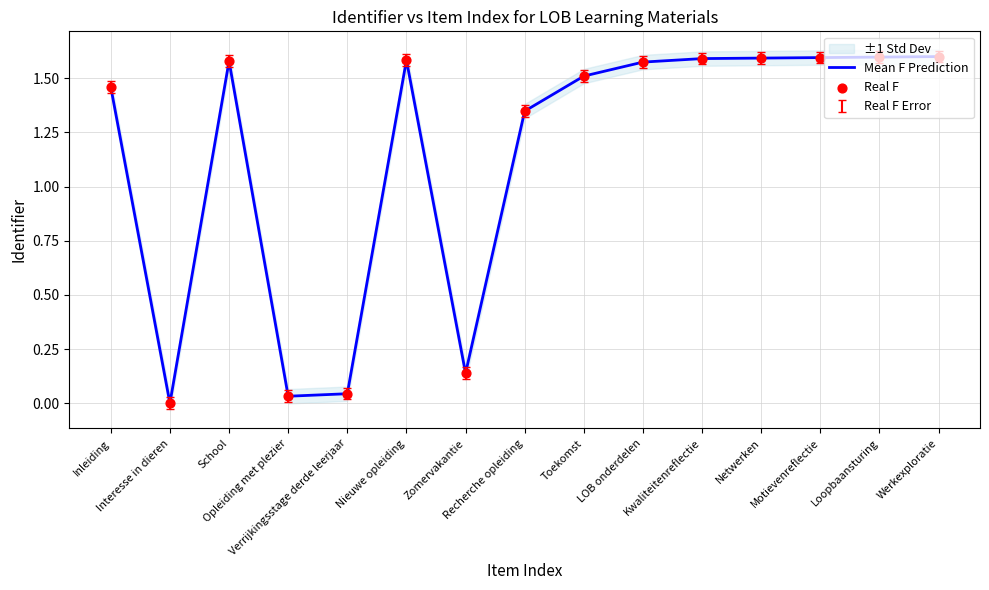

Which series reaches the maximum Y coordinate?

Mean F Prediction